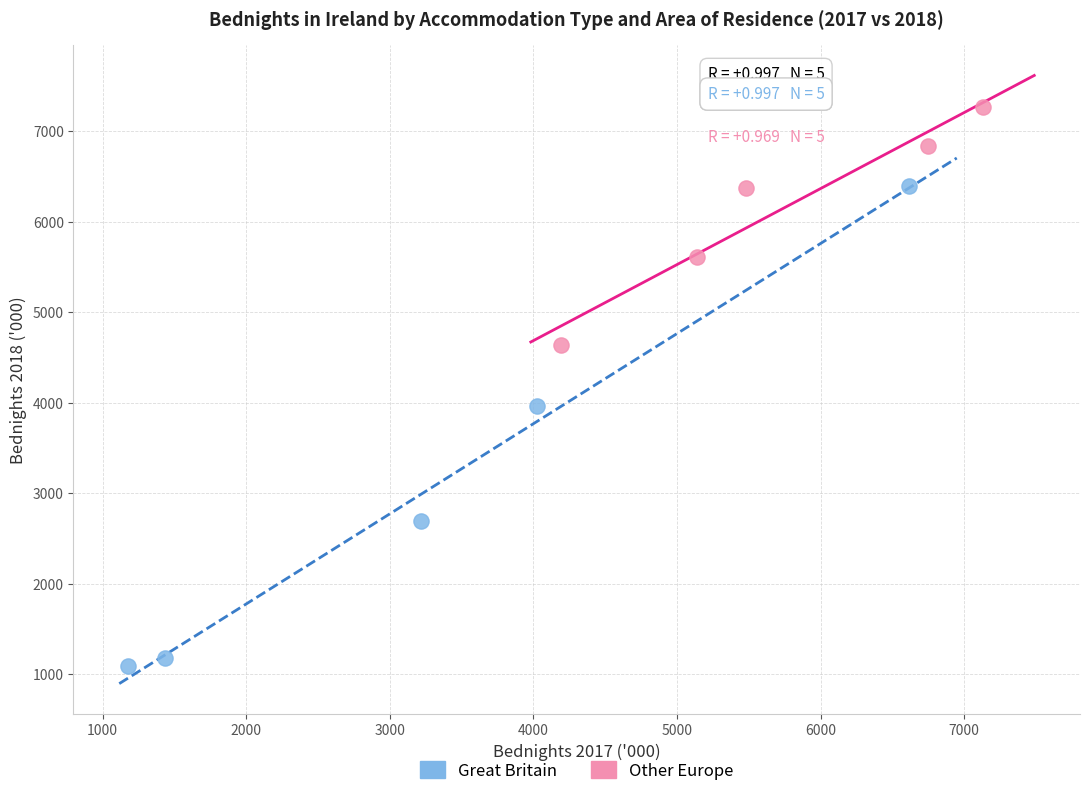

Which series reaches the minimum Y coordinate?

Great Britain